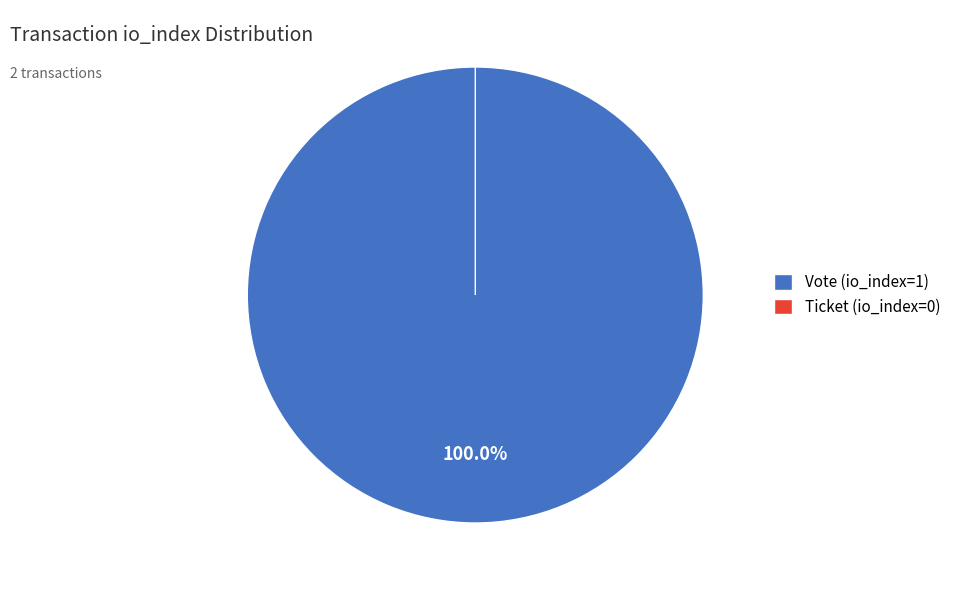

To the nearest percent, what is the difference between the Vote (io_index=1) and Ticket (io_index=0) slice percentages?

100%